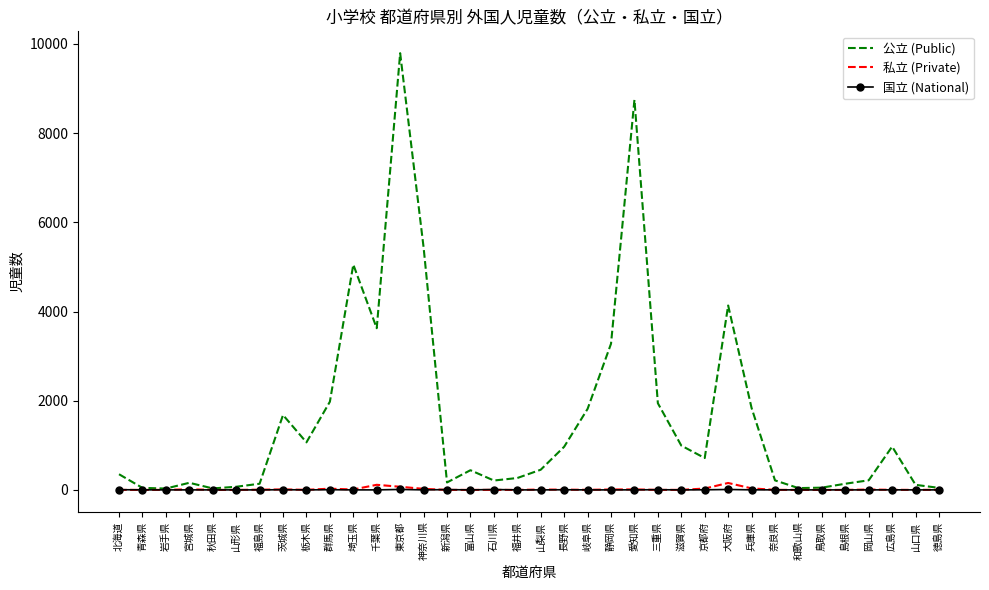

What is the highest value of the 公立 (Public) series?

9793